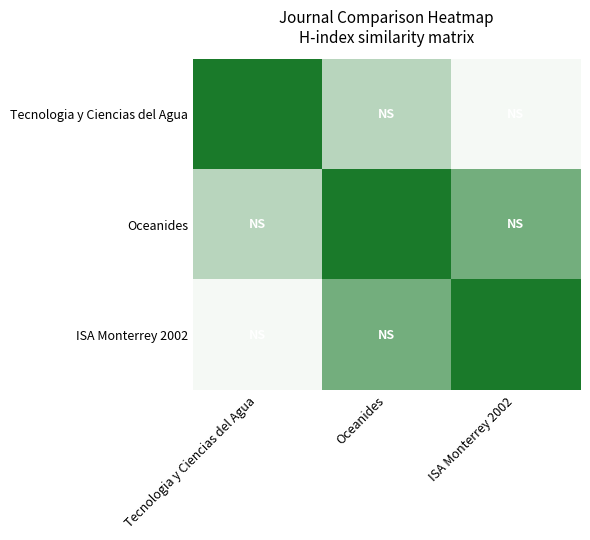

Reading left to right, what are all the values shown in this chart?

Tecnologia y Ciencias del Agua: Tecnologia y Ciencias del Agua=1.0	Oceanides=0.7	ISA Monterrey 2002=0.5
Oceanides: Tecnologia y Ciencias del Agua=0.7	Oceanides=1.0	ISA Monterrey 2002=0.8
ISA Monterrey 2002: Tecnologia y Ciencias del Agua=0.5	Oceanides=0.8	ISA Monterrey 2002=1.0